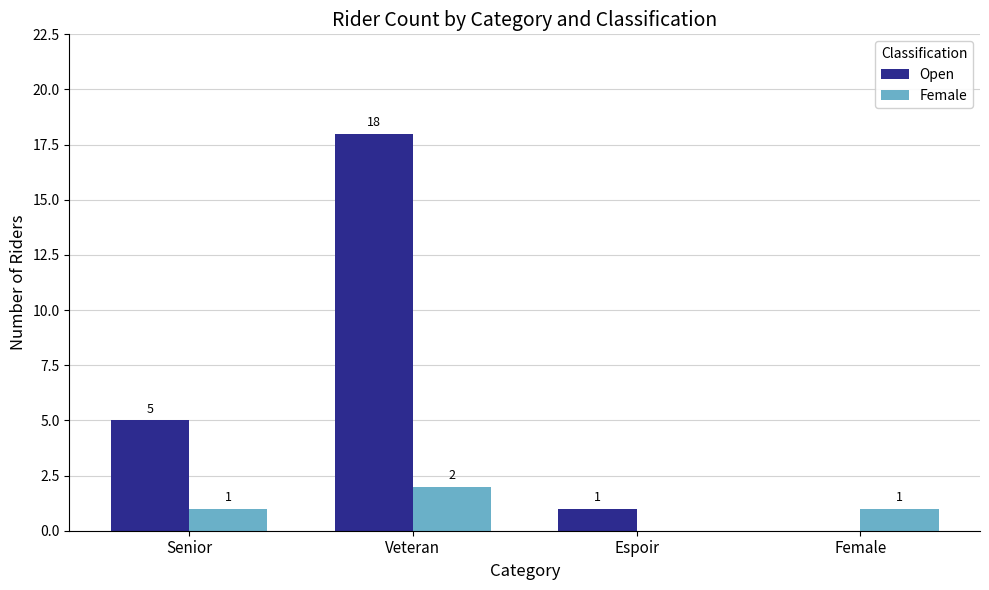

Are the bars grouped side by side (vs. stacked)?

Yes